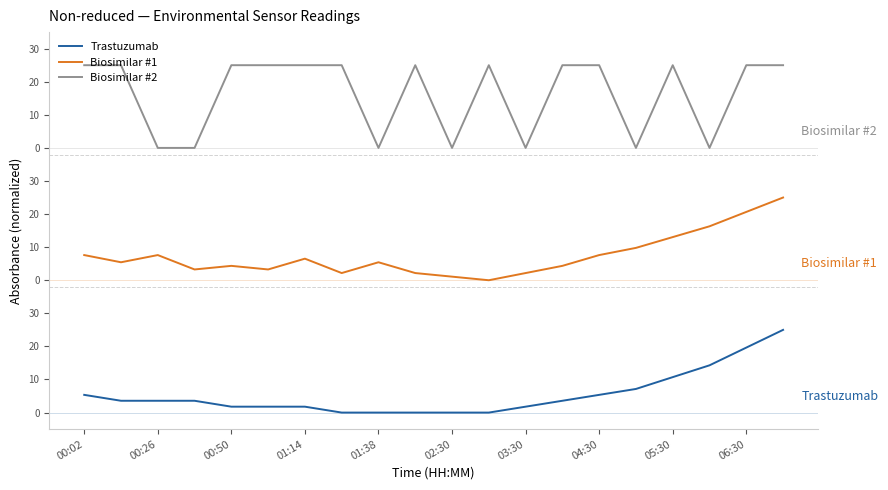

Does the chart display data point markers on the line(s)?

No